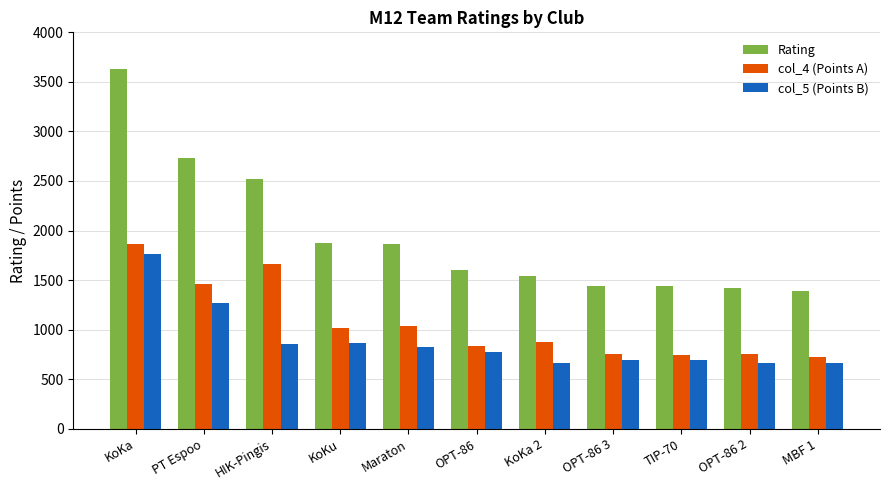

The col_4 (Points A) series shows 1033 at Maraton. True or false?

True